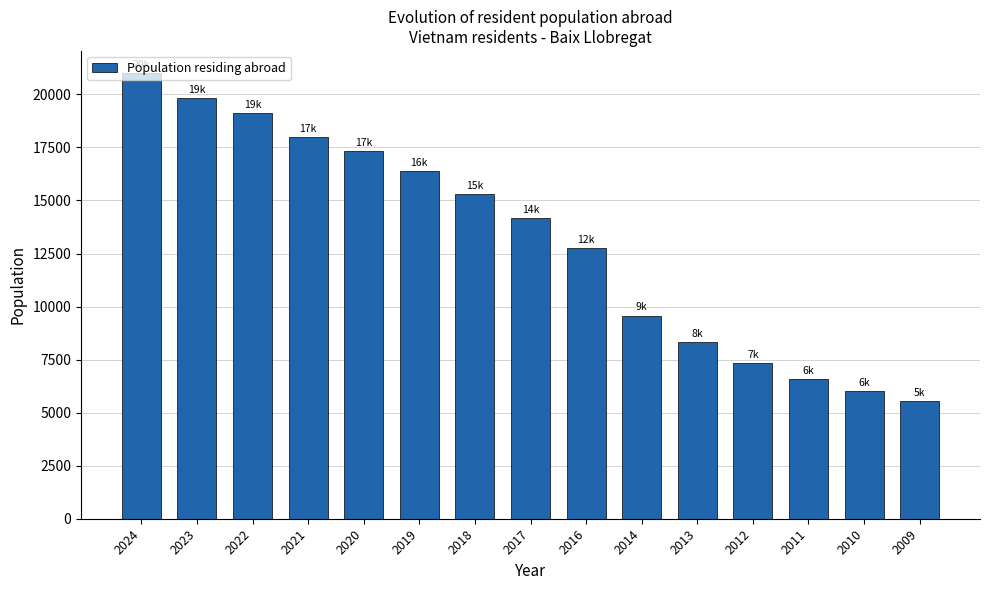

What is the sum of the values at 2020 and 2016?

30072